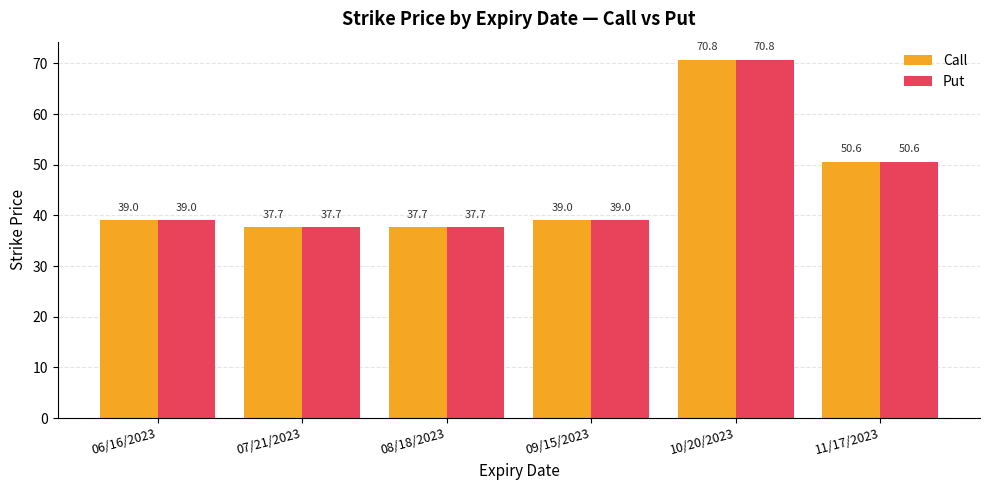

What is the label of the 2nd bar from the left?

07/21/2023